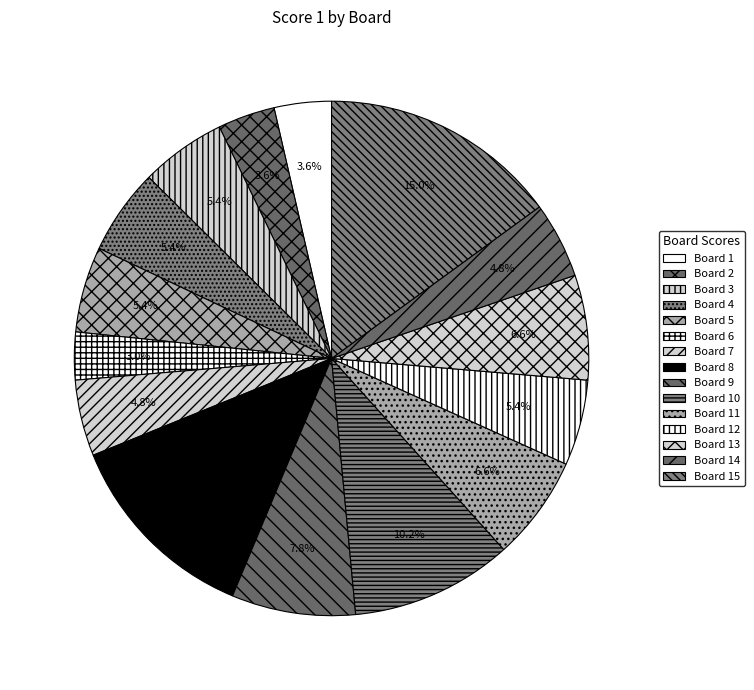

What is the ratio of the value at Board 13 to the value at Board 10?

0.6